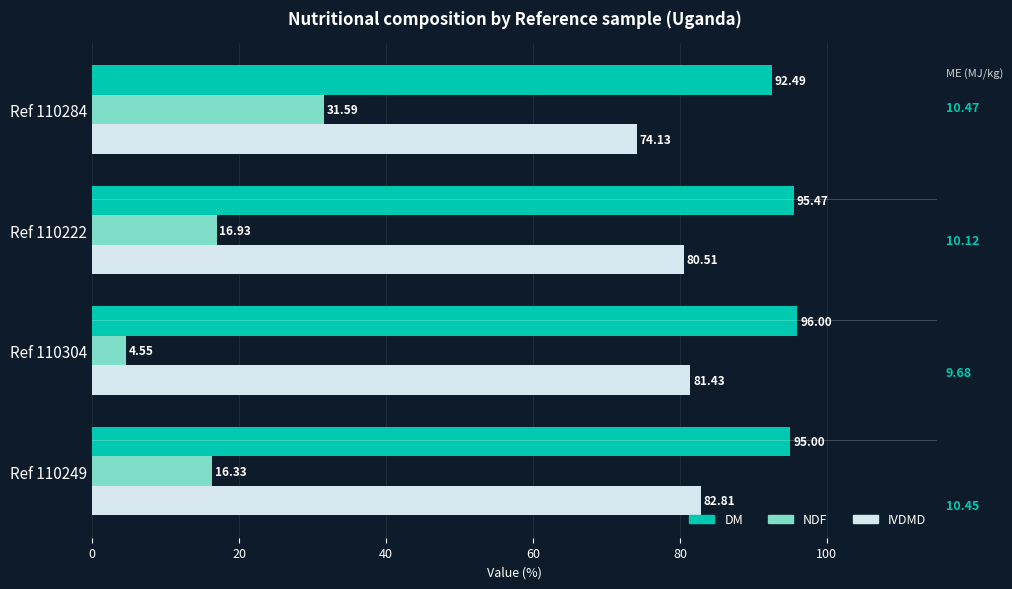

What is the sum of the IVDMD values at Ref 110249 and Ref 110304?

164.2